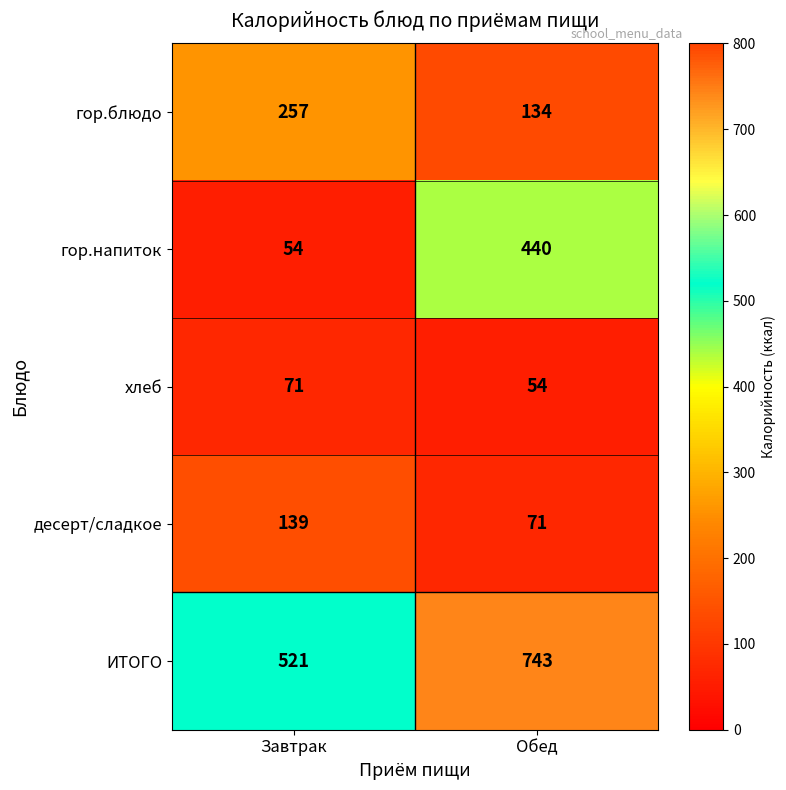

The value of хлеб at Обед is 54. True or false?

True